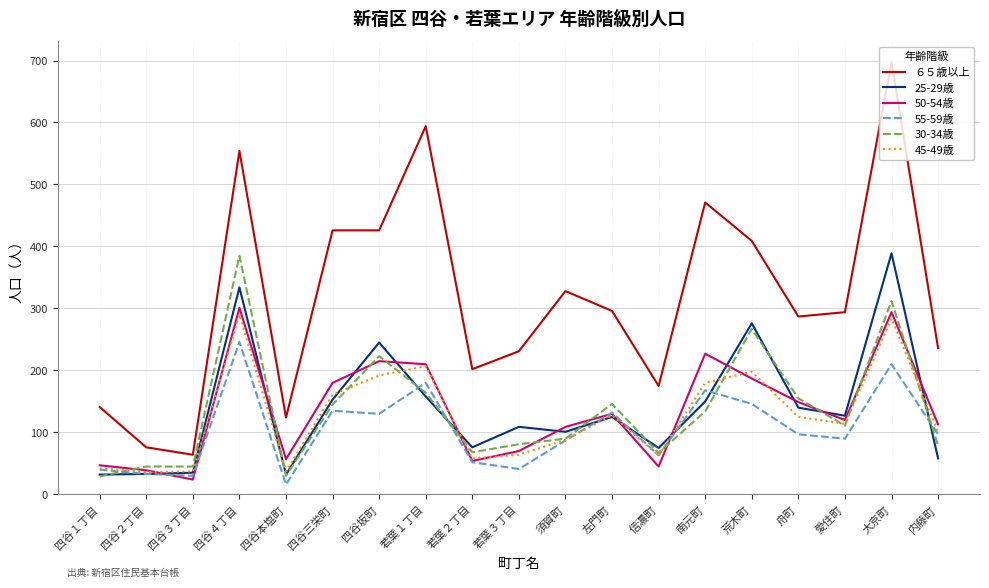

True or false: ６５歳以上 and 45-49歳 cross at least once.

False